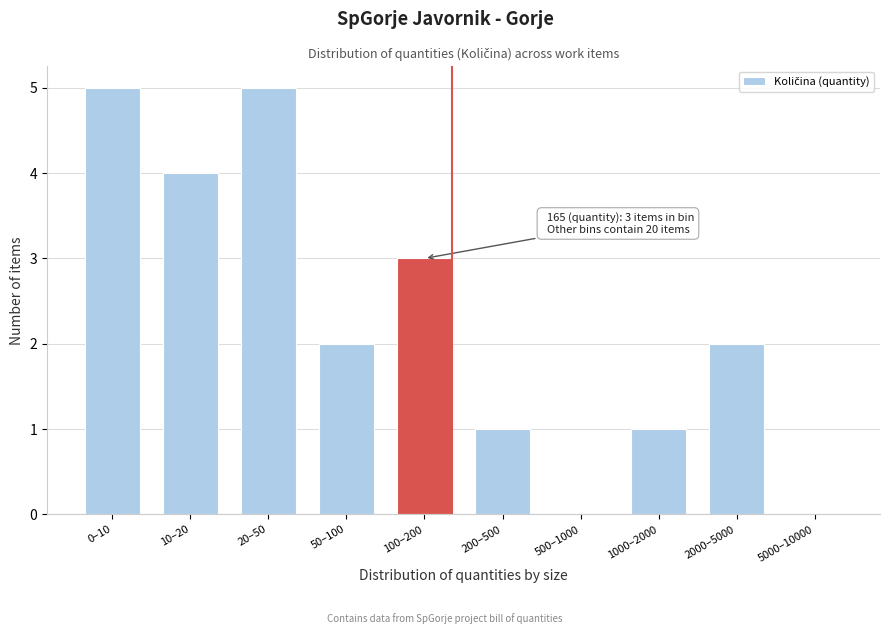

Reading left to right, list all the values displayed in this chart.

0–10=5	10–20=4	20–50=5	50–100=2	100–200=3	200–500=1	500–1000=0	1000–2000=1	2000–5000=2	5000–10000=0